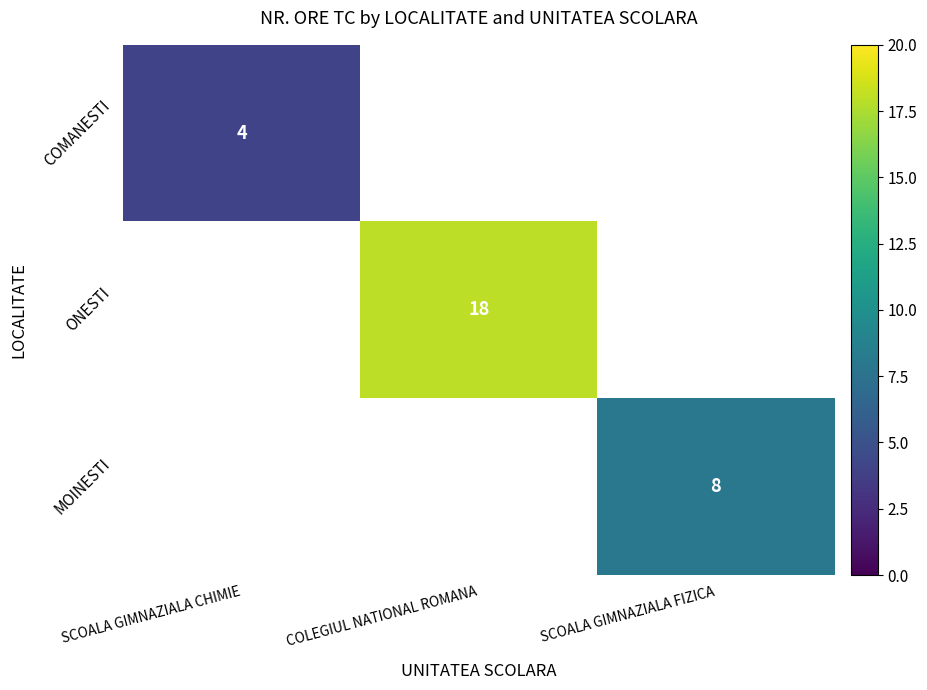

What is the minimum value shown in the chart?

4.0